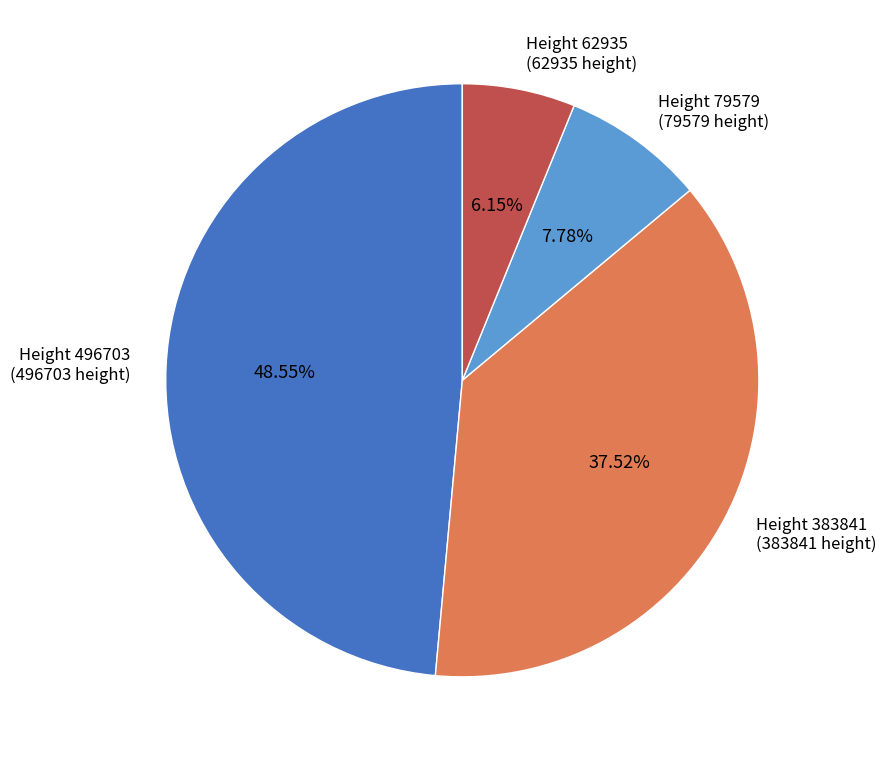

The Height 496703 slice represents 49% of the pie. True or false?

True